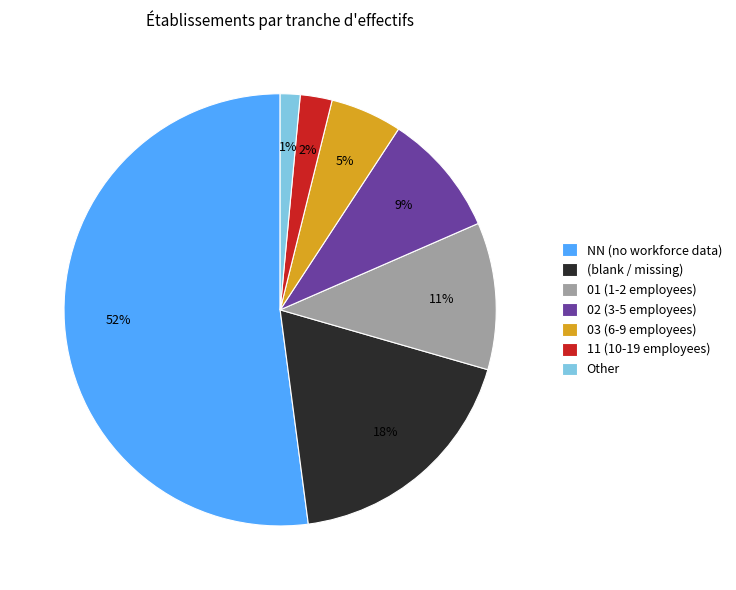

Is there any slice that represents more than half of the pie?

Yes